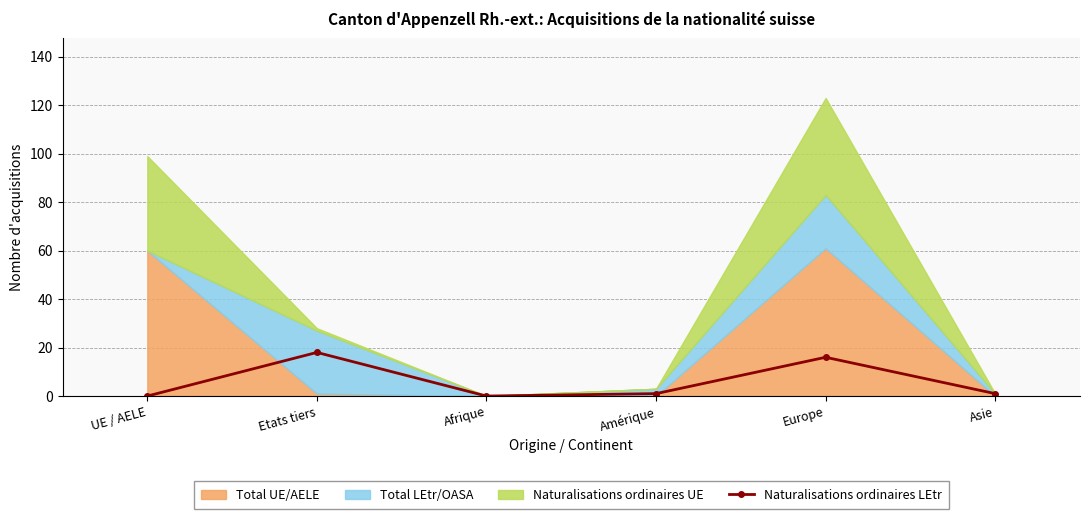

How many positive values are there?

4